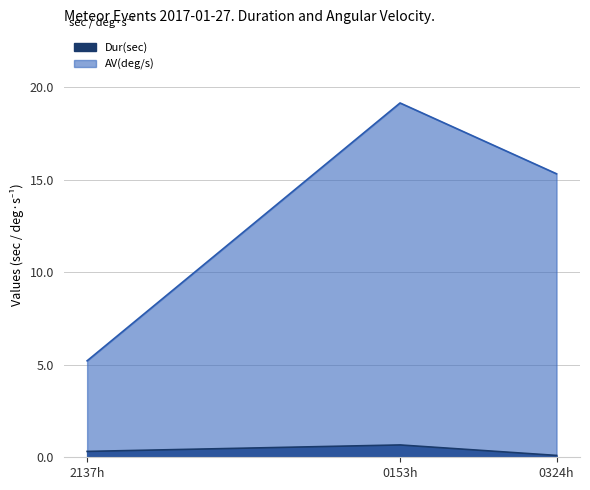

What is the sum of the AV(deg/s) values at 0153h and 0324h?

34.5